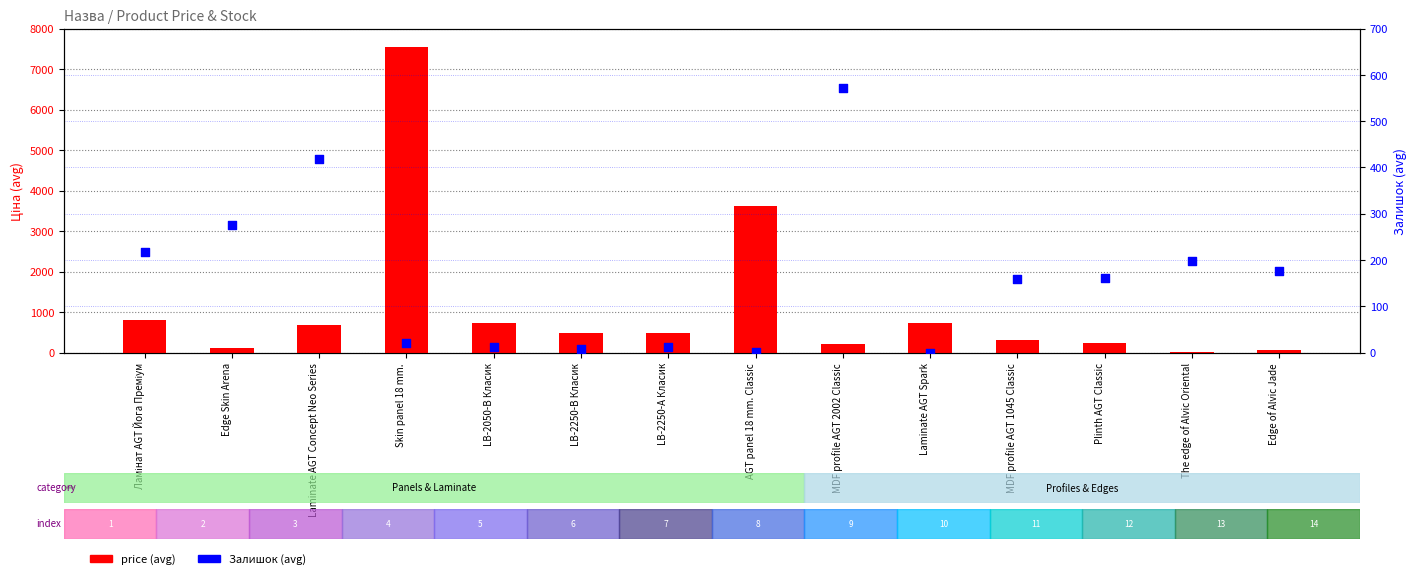

Which series contains the lowest Y value?

Залишок (avg)